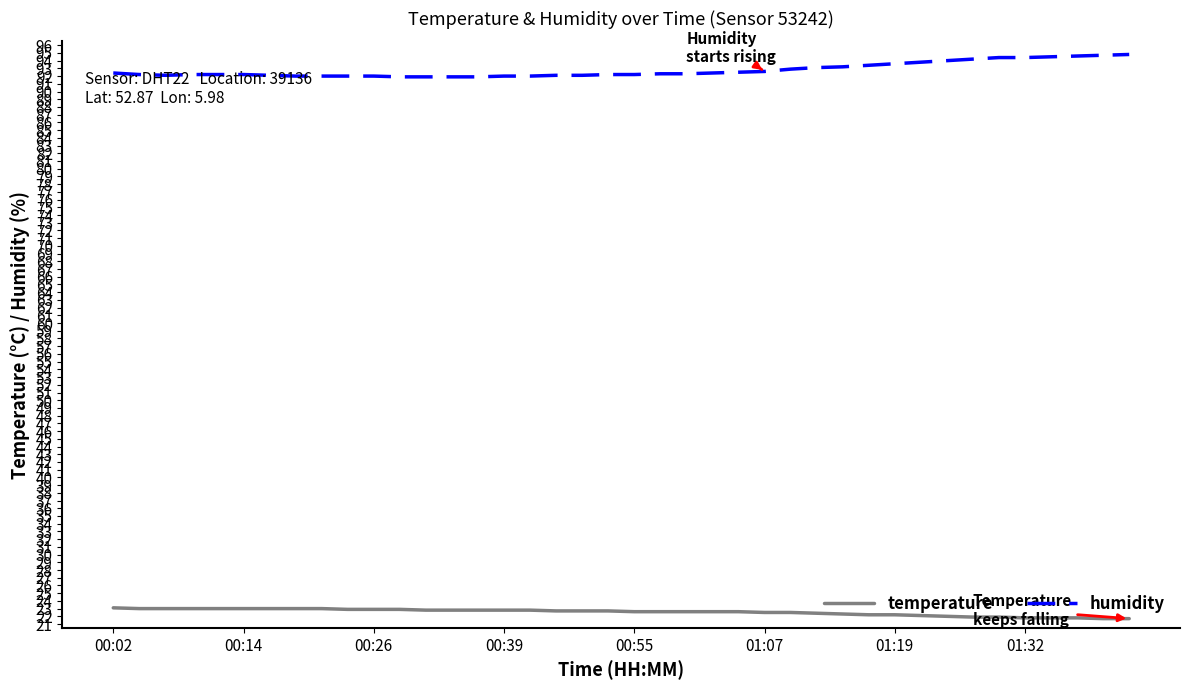

True or false: humidity and temperature cross at least once.

False